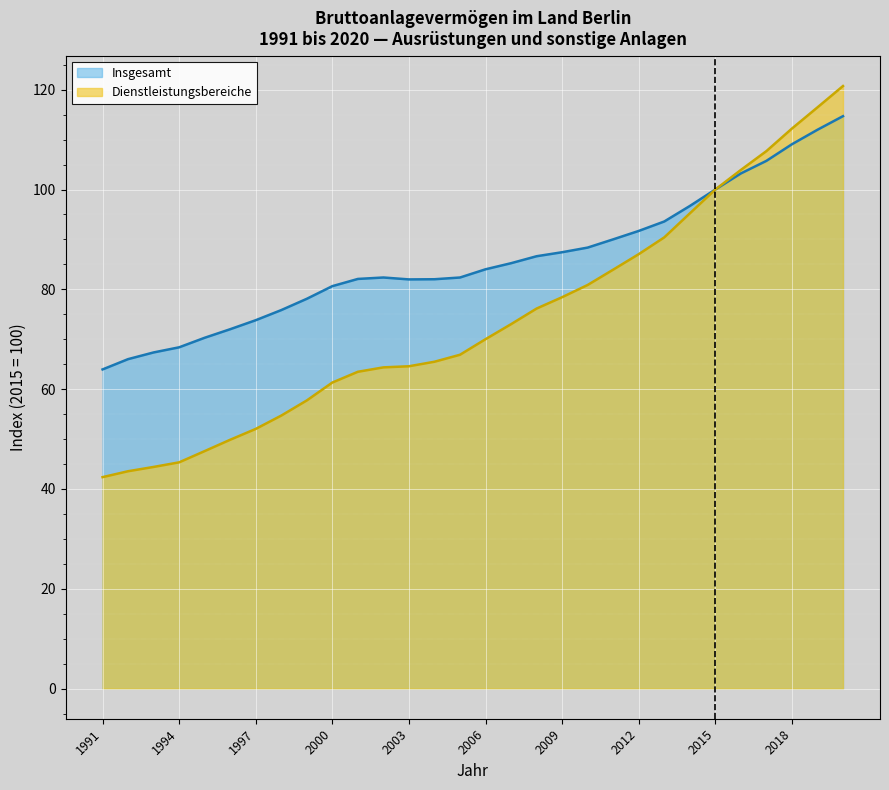

Rank the series by their average value, from highest to lowest.

Insgesamt, Dienstleistungsbereiche